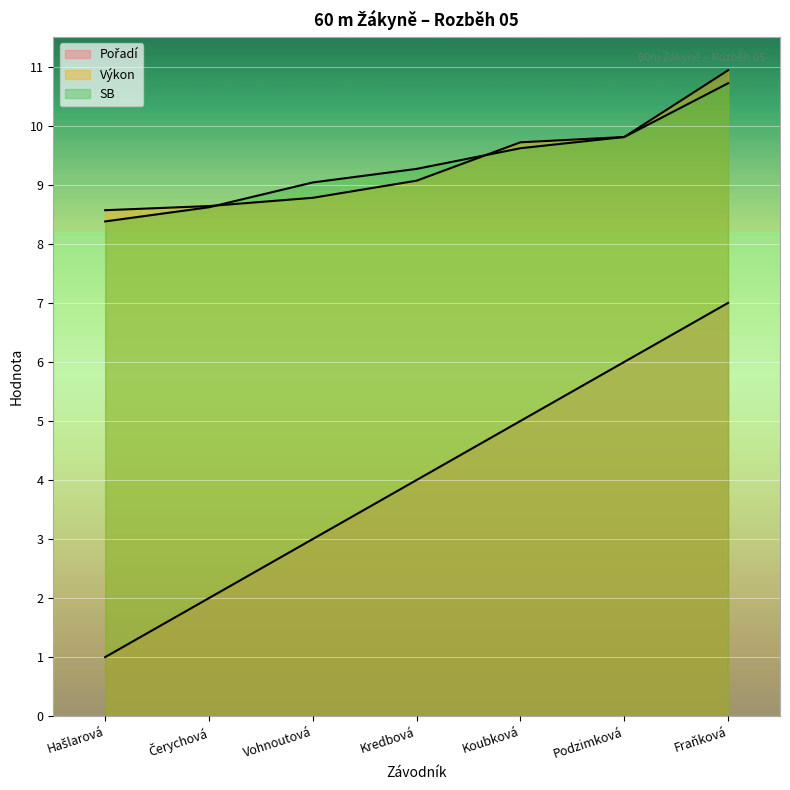

What is the label of the 6th point from the right?

Čerychová